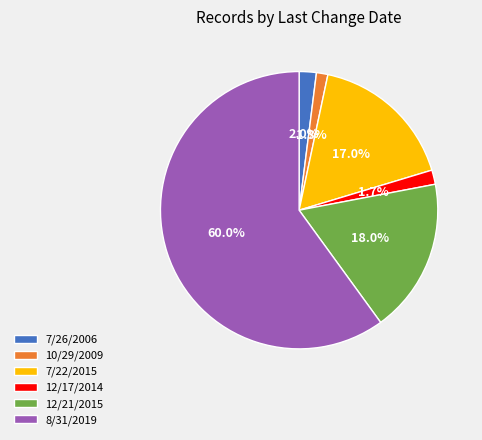

To the nearest percent, what portion does 7/22/2015 represent?

17%